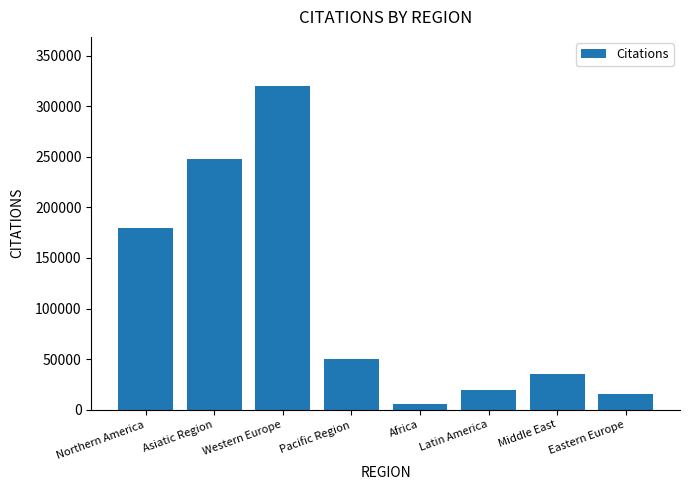

The value at Middle East is 7329. True or false?

False